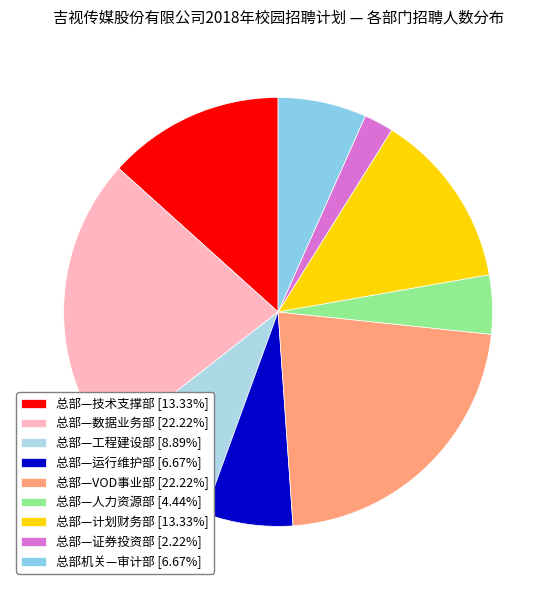

Does any single category account for the majority?

No